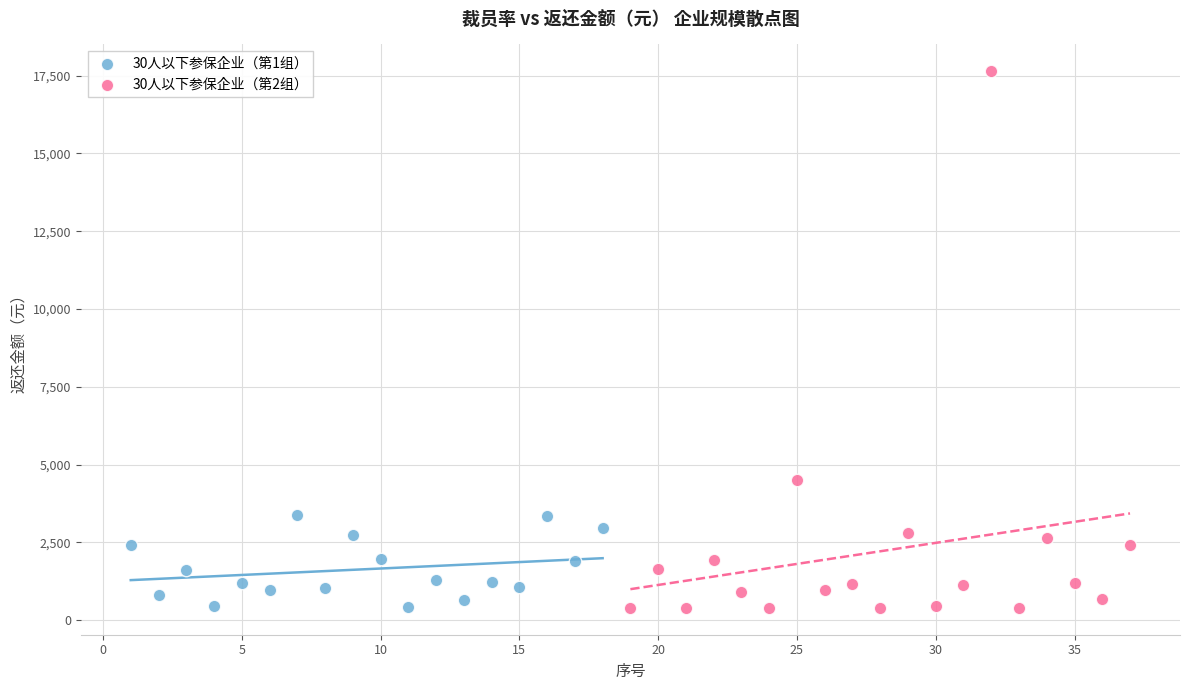

Which series has the largest Y range (max minus min)?

30人以下参保企业（第2组）